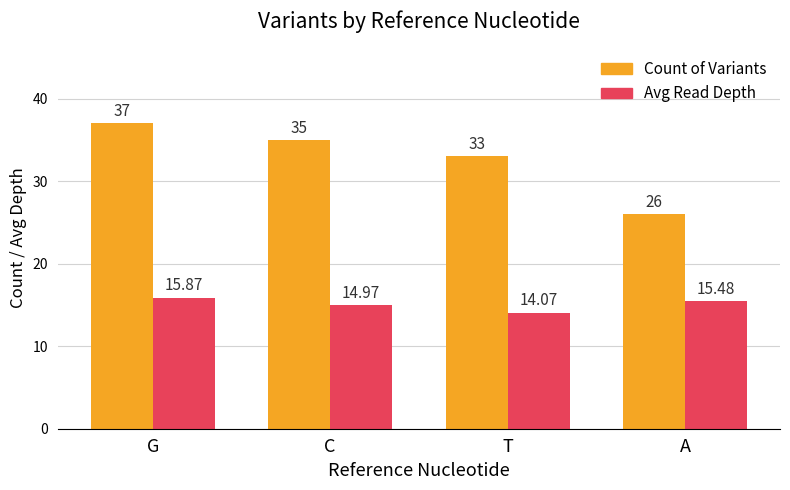

What position from the left is A?

4